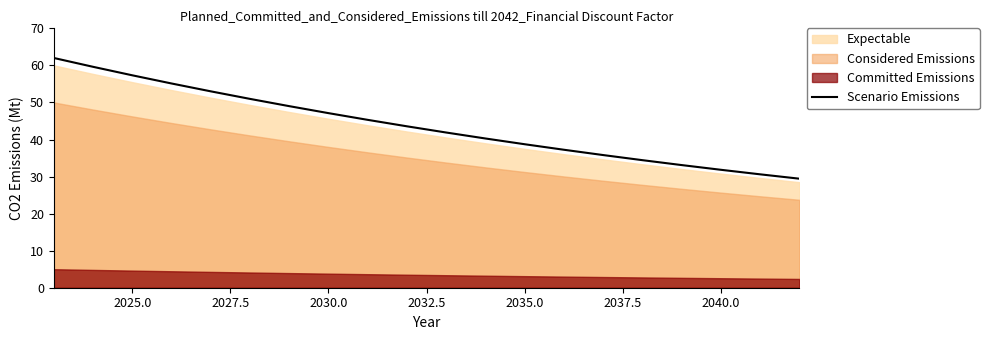

What is the greatest value displayed?

62.0